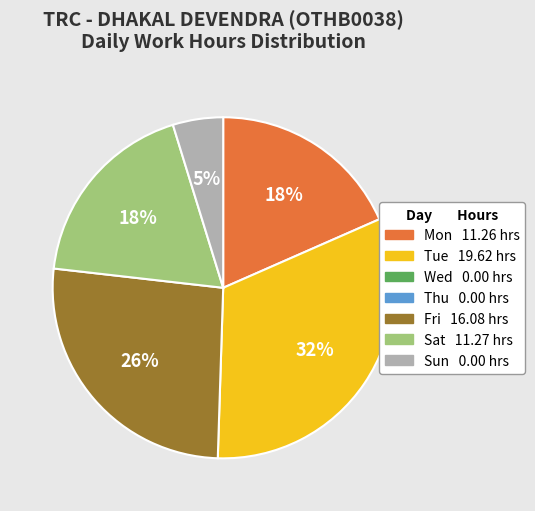

Does any single category account for the majority?

No